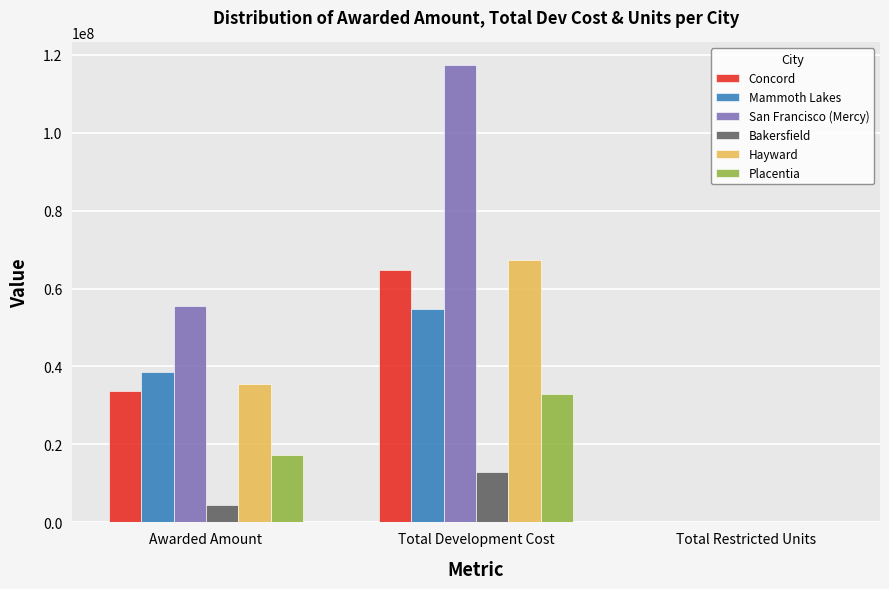

Are the bars grouped side by side (vs. stacked)?

Yes